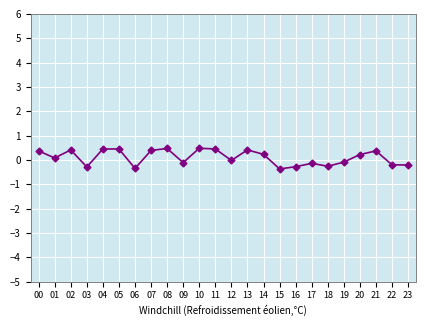

Where is the first local maximum?

02